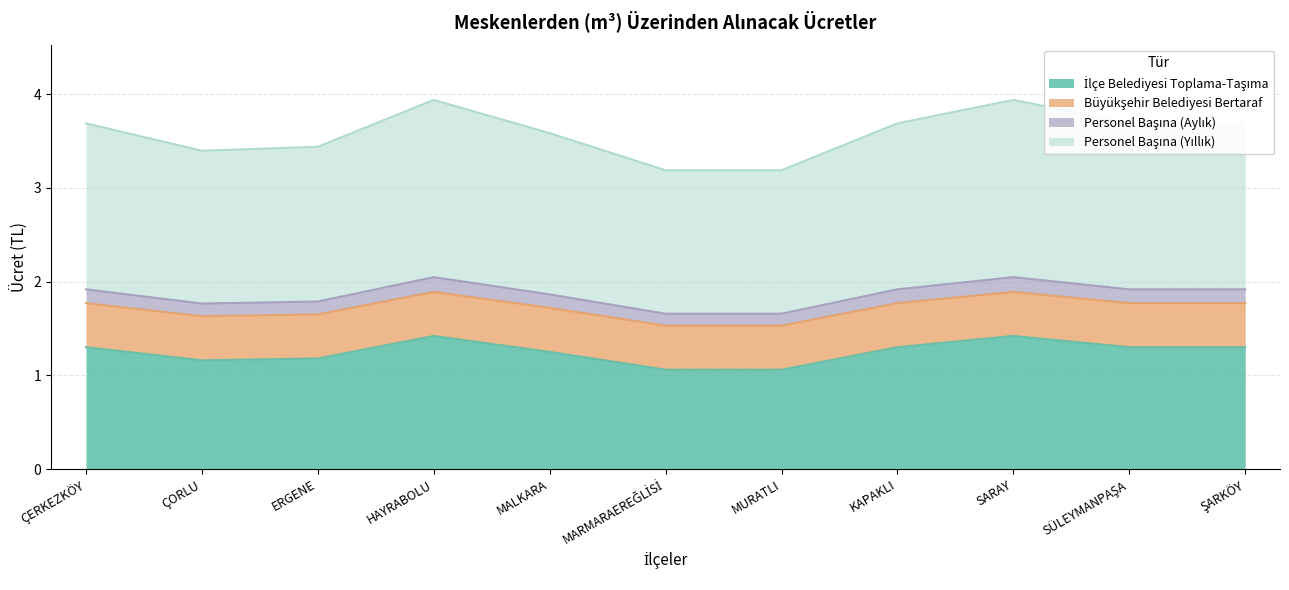

What is the label of the 8th point from the right?

HAYRABOLU